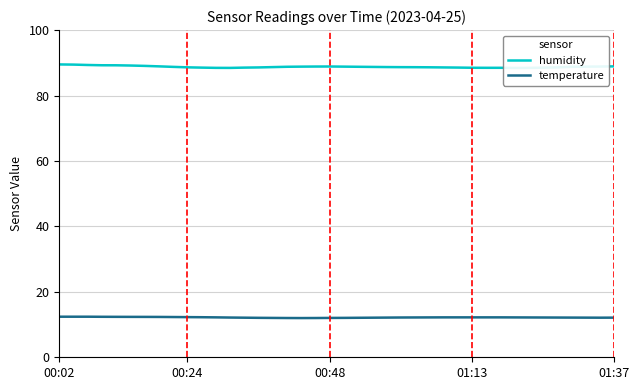

In temperature, how many points are lower than both neighbors (excluding endpoints)?

2